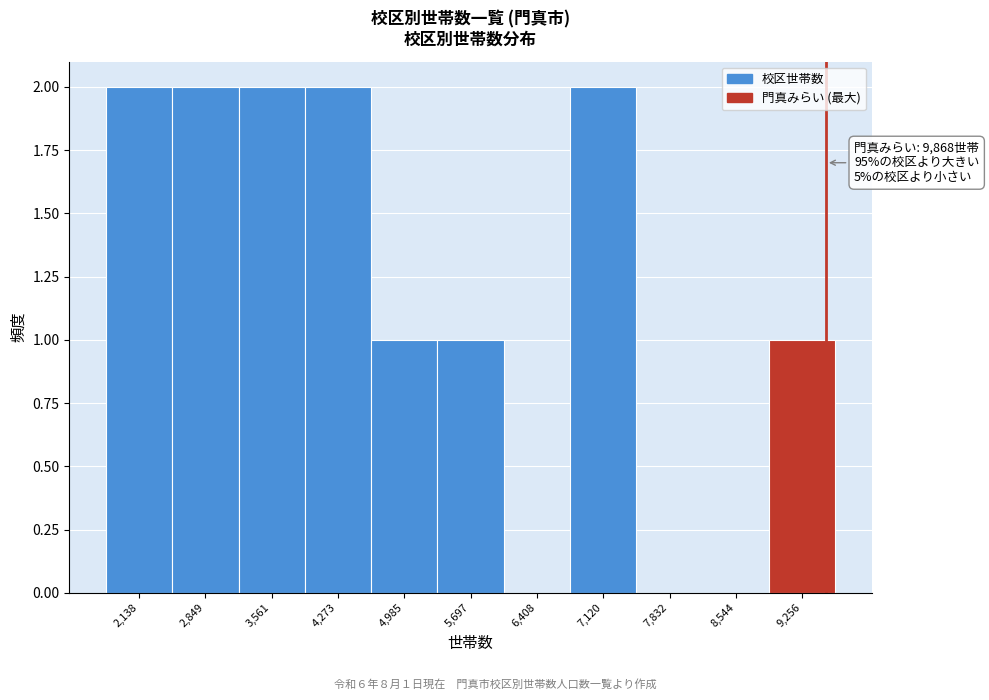

Reading left to right, list all the values displayed in this chart.

2,138=2	2,849=2	3,561=2	4,273=2	4,985=1	5,697=1	6,408=0	7,120=2	7,832=0	8,544=0	9,256=1